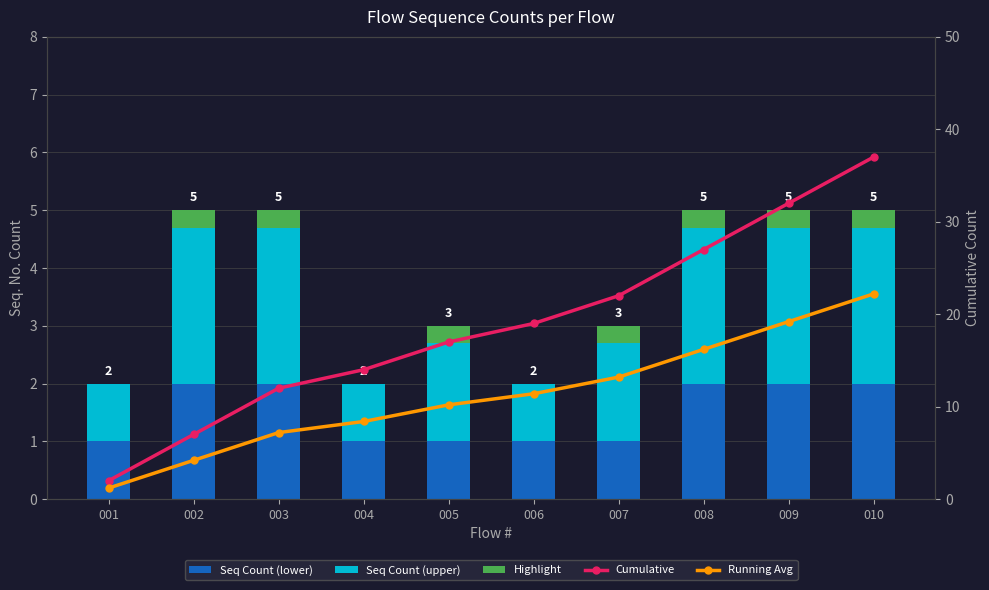

How many data points does each series have?

10